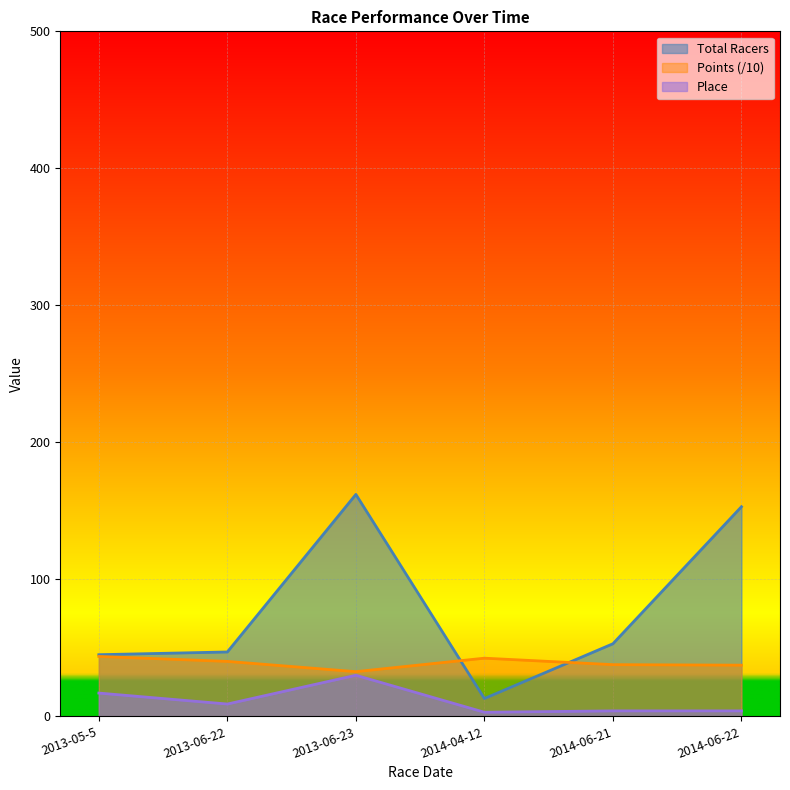

List the labels in order of Points value, largest first.

2013-05-5, 2014-04-12, 2013-06-22, 2014-06-21, 2014-06-22, 2013-06-23